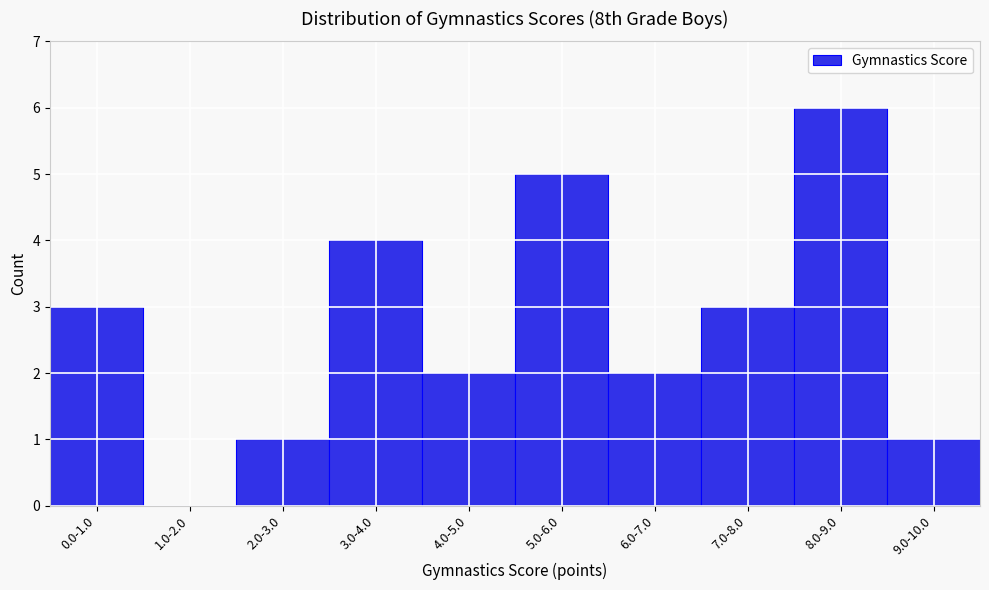

Reading left to right, extract all data points from this chart.

0.0-1.0=3	1.0-2.0=0	2.0-3.0=1	3.0-4.0=4	4.0-5.0=2	5.0-6.0=5	6.0-7.0=2	7.0-8.0=3	8.0-9.0=6	9.0-10.0=1